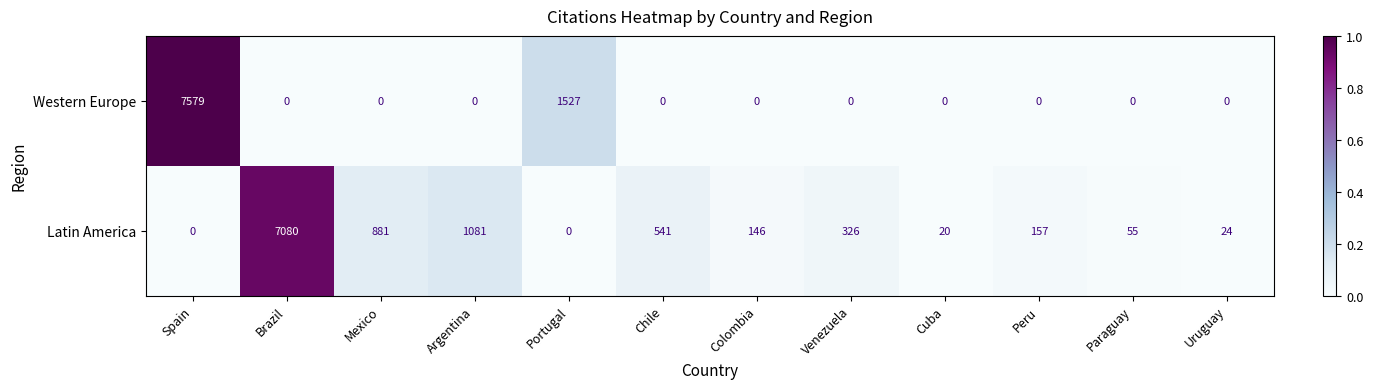

The value of Latin America at Spain is 0. True or false?

True